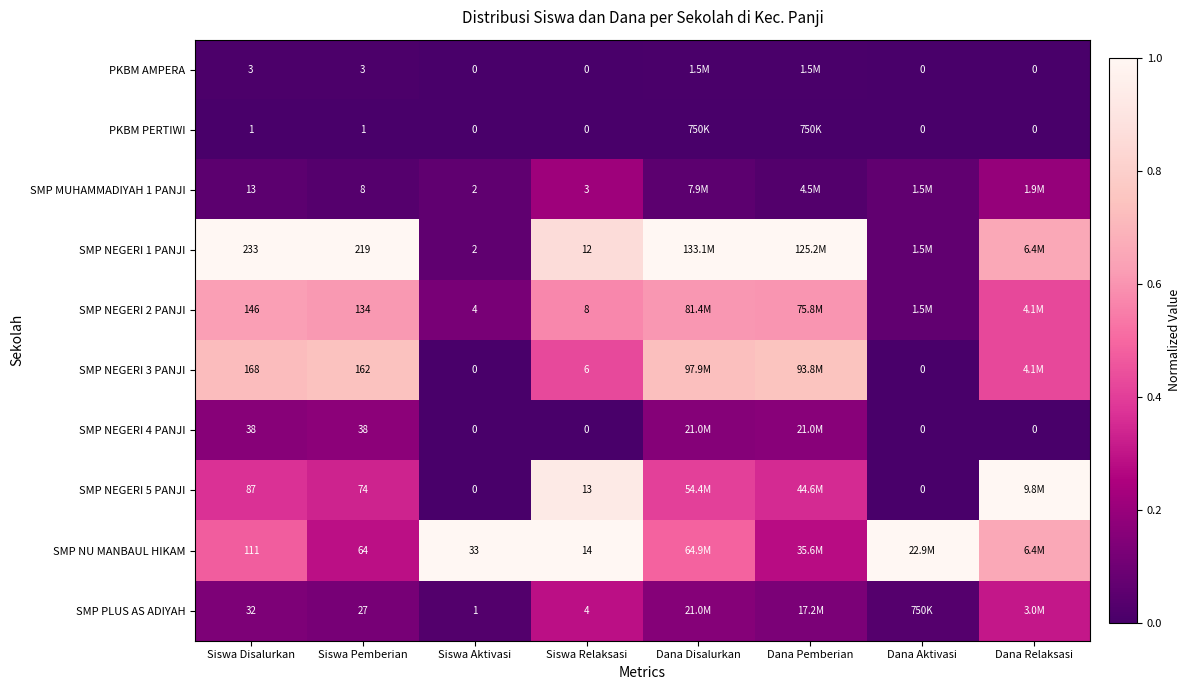

Is the value of SMP NEGERI 2 PANJI at Siswa Disalurkan greater than the value of PKBM PERTIWI at Dana Aktivasi?

Yes